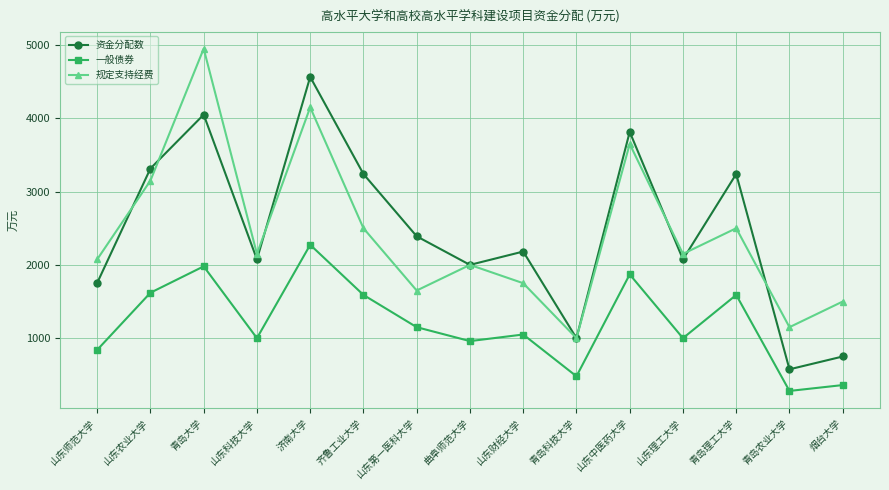

Is the value of 规定支持经费 at 青岛理工大学 greater than the value of 一般债券 at 烟台大学?

Yes